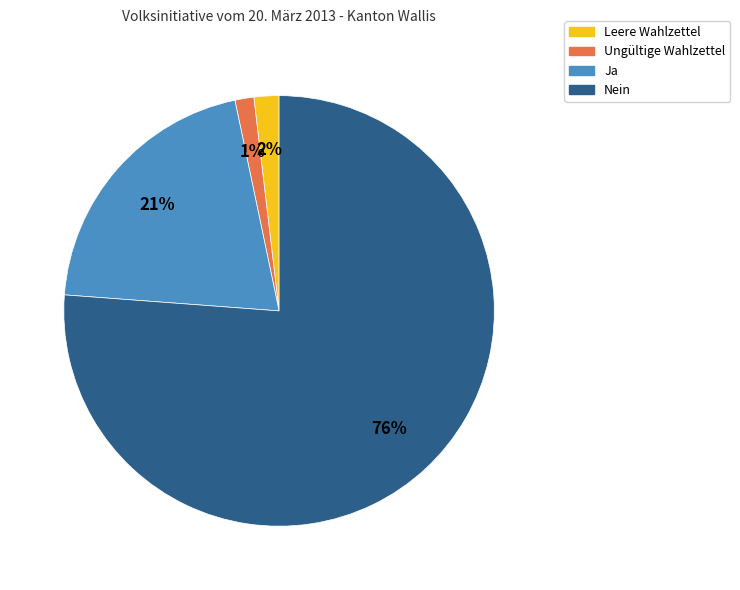

To the nearest percent, what is the difference between the largest and smallest slice percentages?

75%